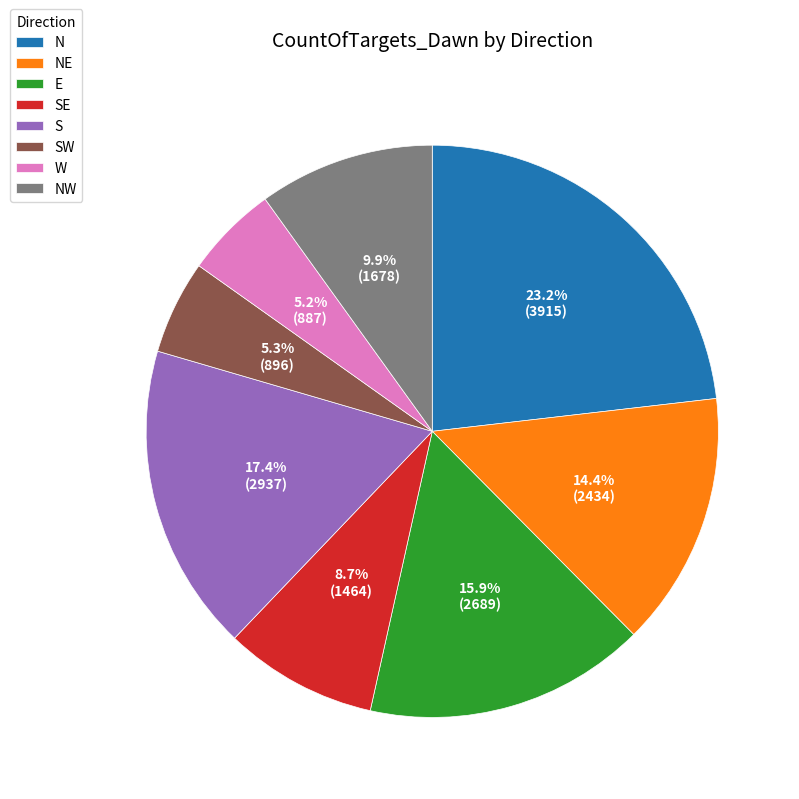

To the nearest percent, what portion does W represent?

5%